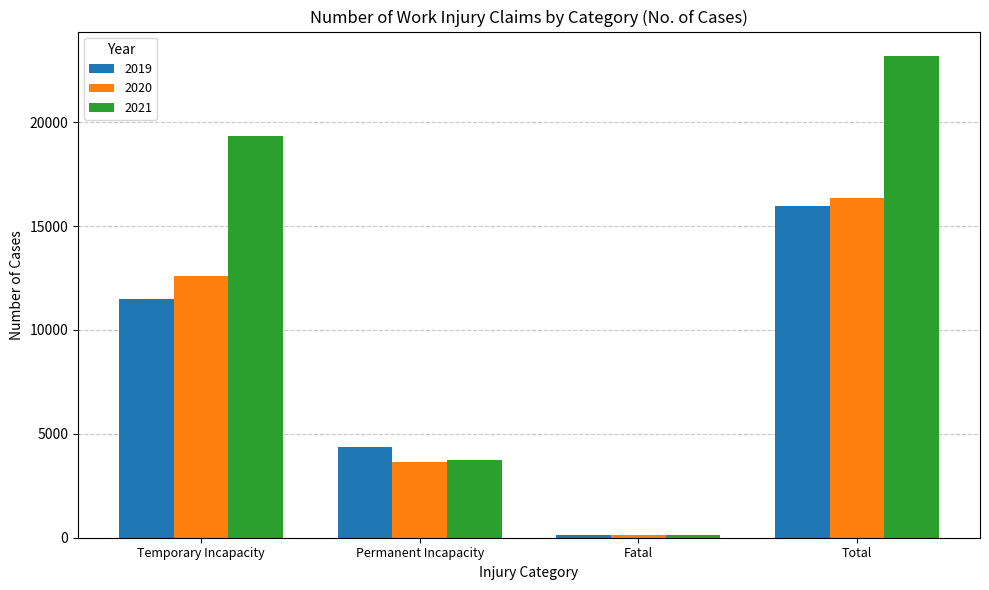

What is the total value across all series at Permanent Incapacity?

11764